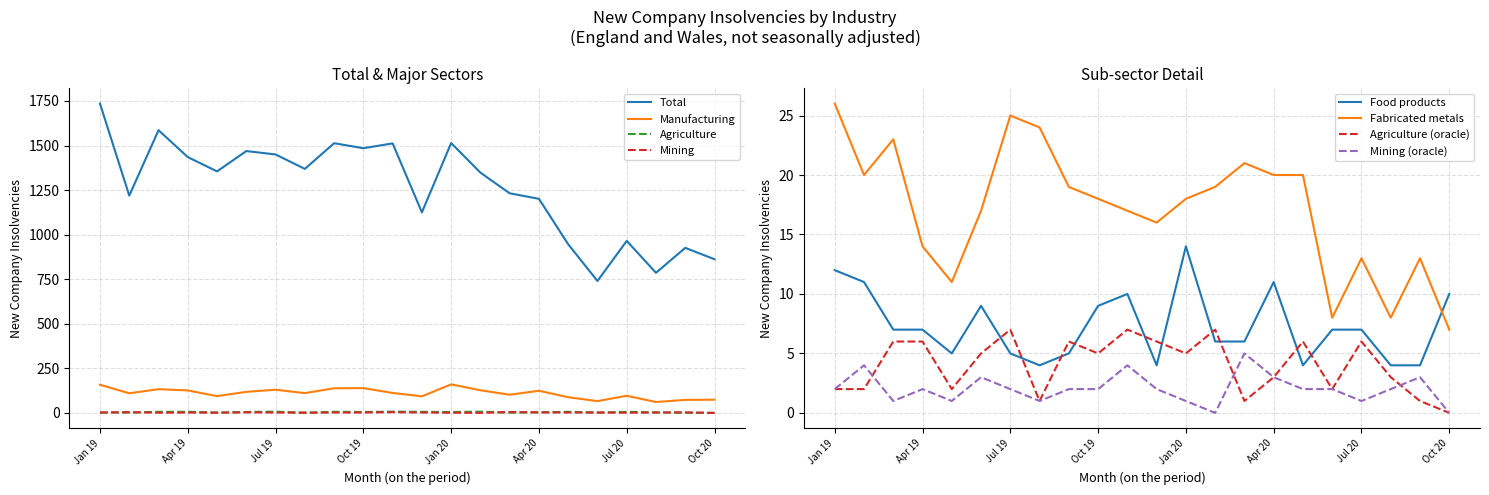

At which category is the sum across all series the highest?

Jan 19